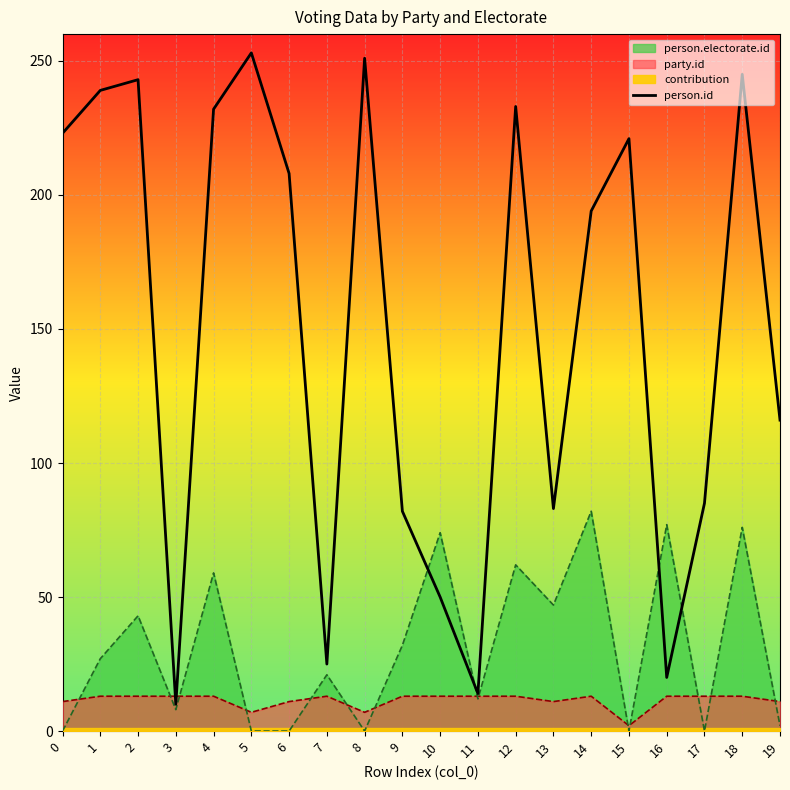

True or false: the data has more than 2 interior local peaks.

True